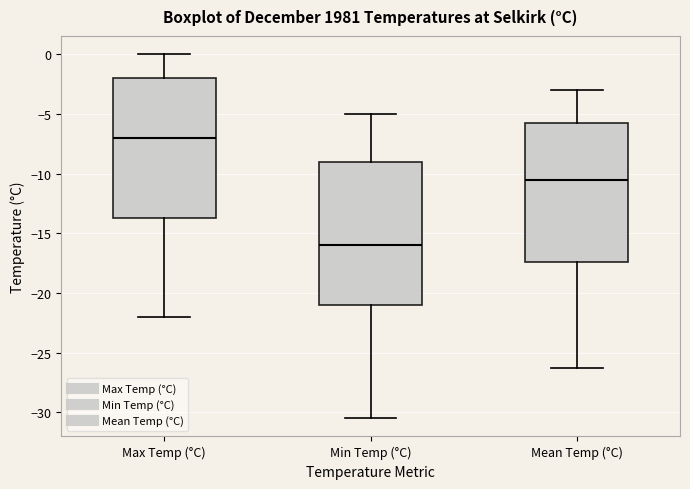

Reading left to right, transcribe this box plot: for each box, give where its median line is, the range the box spans, and where its two whiskers end, as read against the y-axis. The values are not printed on the chart, so give them approximately, as read against the axis.

Max Temp (°C): median -7.0, box -13.5 to -2.0, whiskers -22.0 to 0.0
Min Temp (°C): median -16.0, box -21.0 to -9.0, whiskers -30.5 to -5.0
Mean Temp (°C): median -10.5, box -17.5 to -5.5, whiskers -26.5 to -3.0